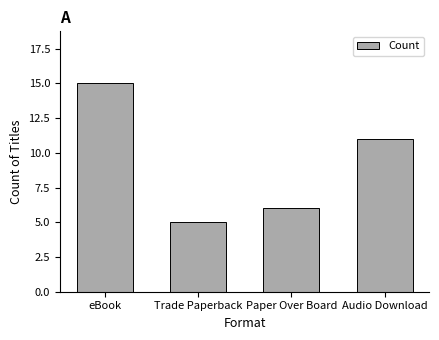

What is the label of the 1st bar from the left?

eBook